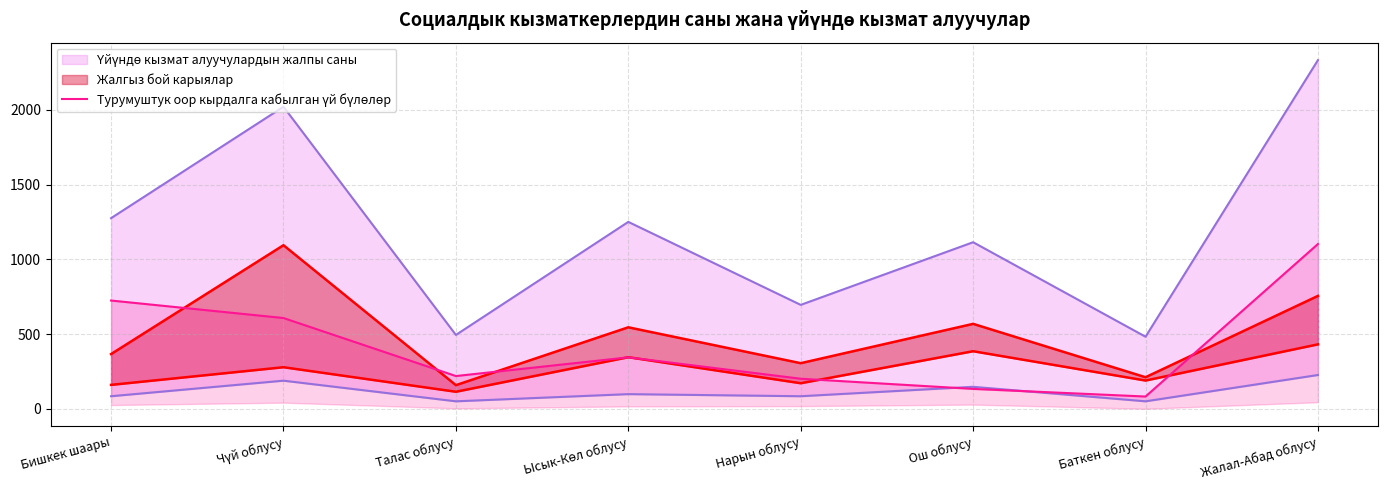

At which category does the chart reach its peak across all series?

Жалал-Абад облусу